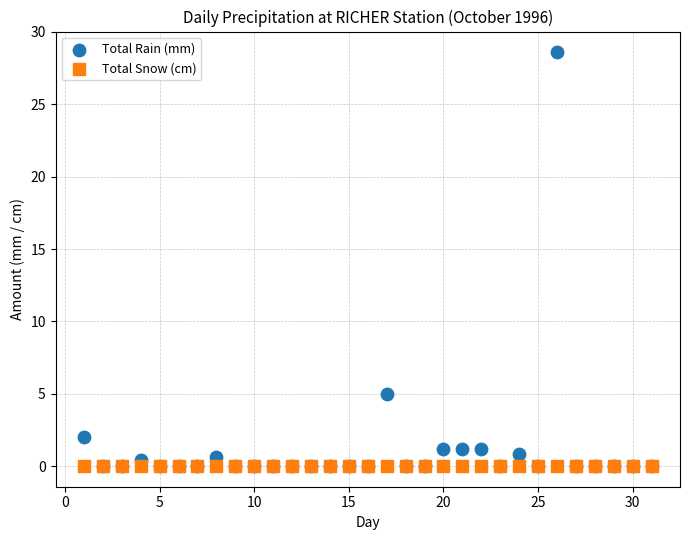

Across all series, what Y value is closest to 14?

5.0